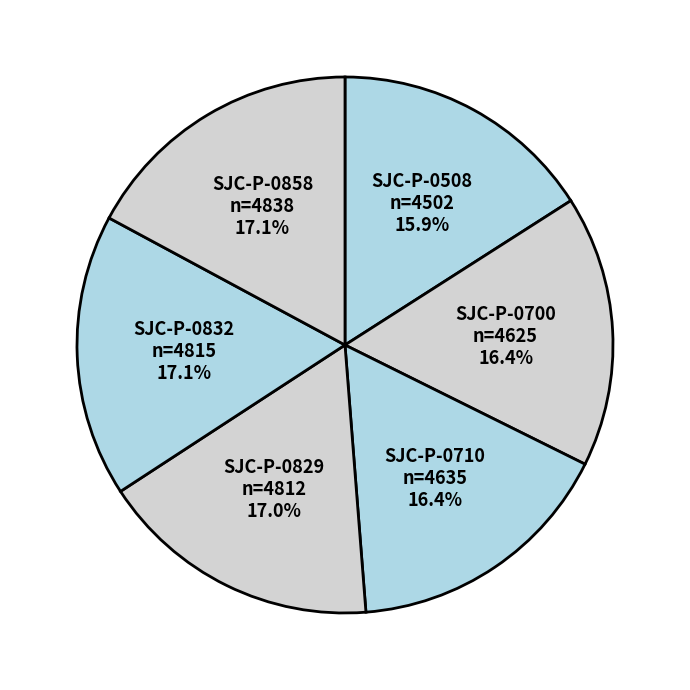

Do SJC-P-0710 and SJC-P-0700 together represent more than half of the pie?

No